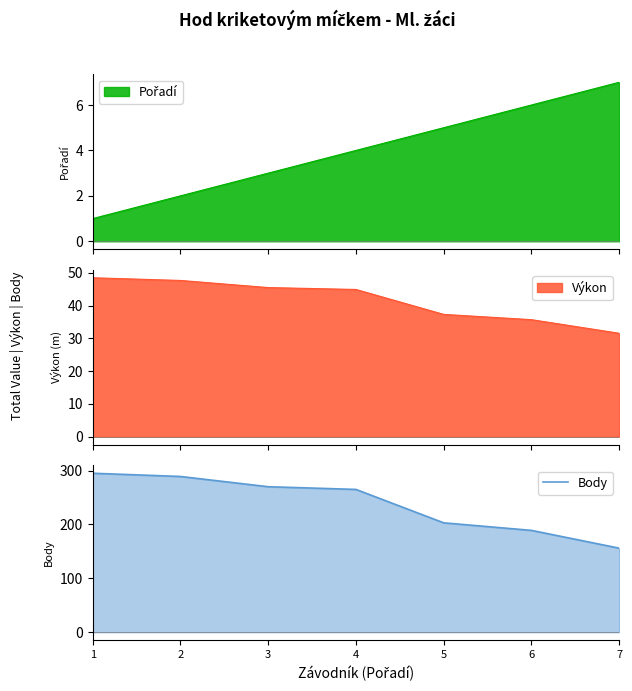

The value at 3 is 72. True or false?

False